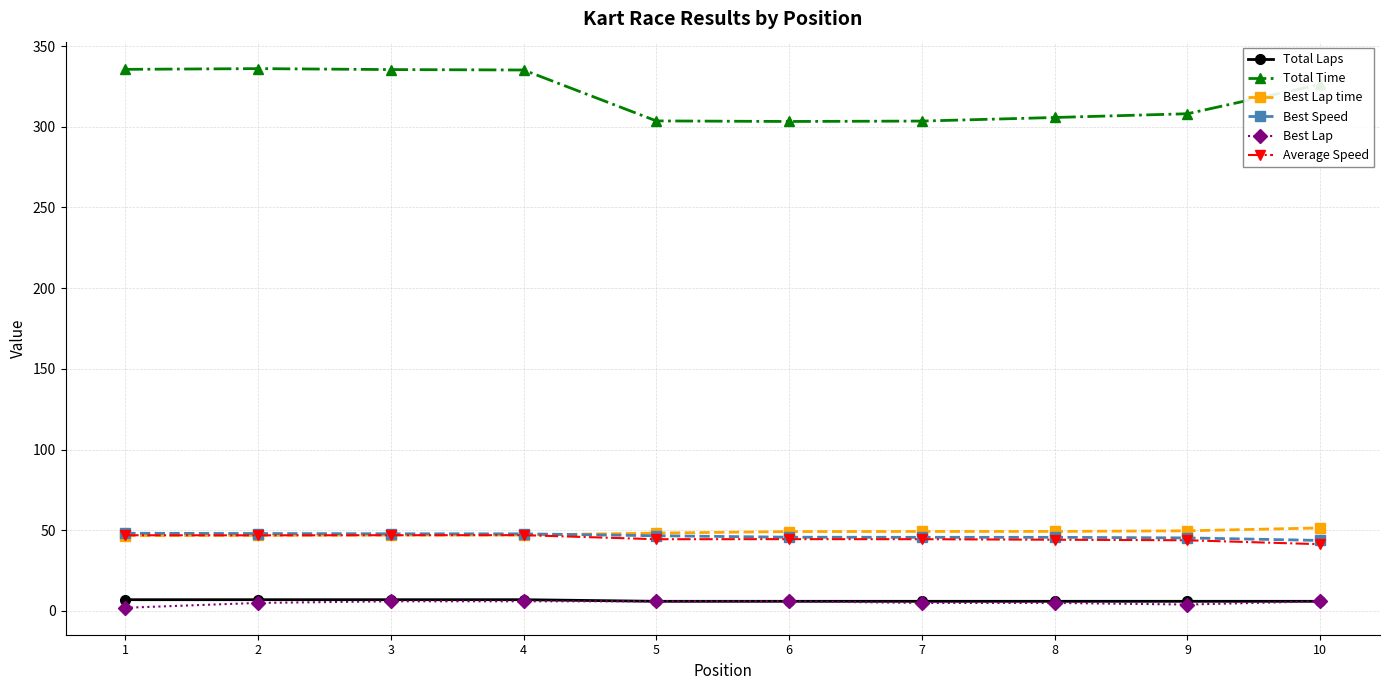

What is the sum of all Best Speed values?

464.4